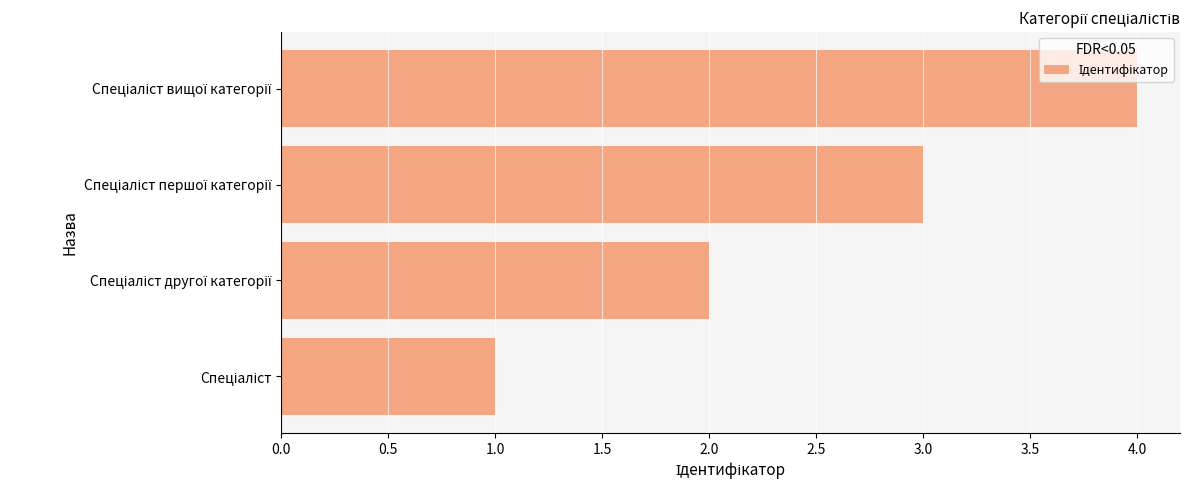

What is the difference between the maximum and minimum values?

3